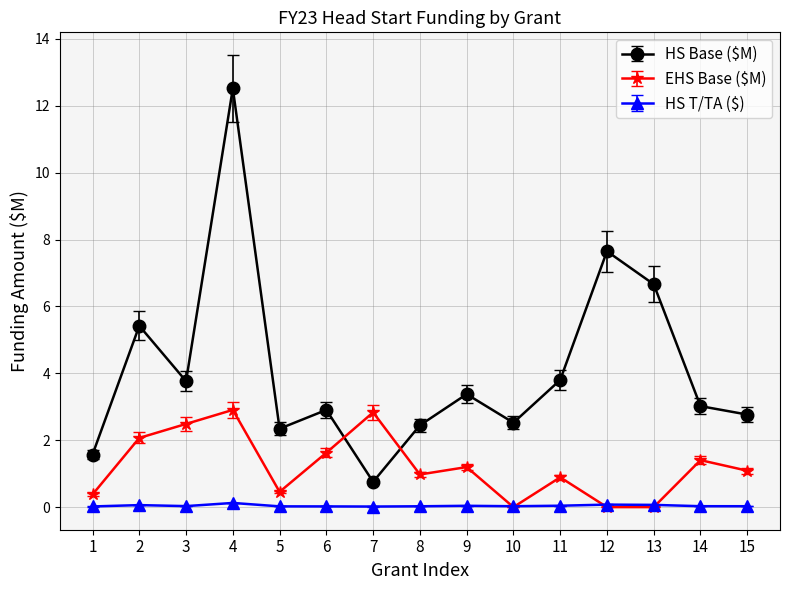

What is the sum of all HS Base ($M) values?

61.5